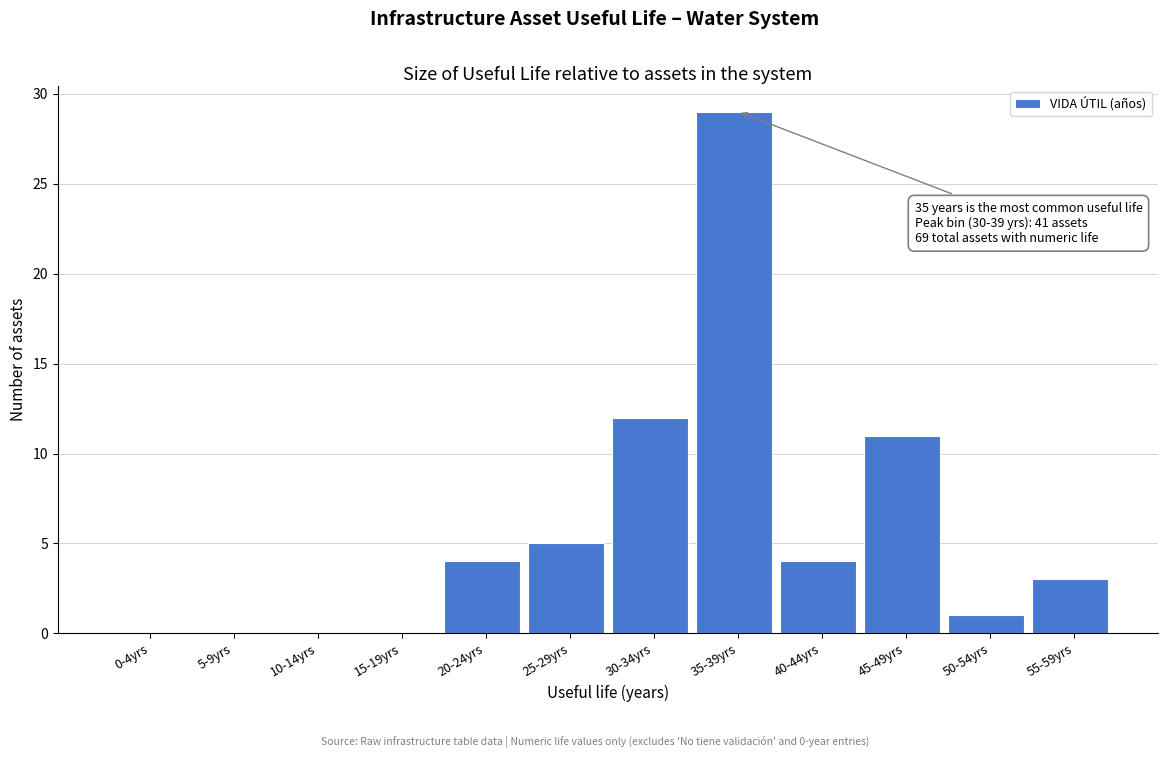

Reading left to right, transcribe all the data shown in this chart.

0-4yrs=0	5-9yrs=0	10-14yrs=0	15-19yrs=0	20-24yrs=4	25-29yrs=5	30-34yrs=12	35-39yrs=29	40-44yrs=4	45-49yrs=11	50-54yrs=1	55-59yrs=3